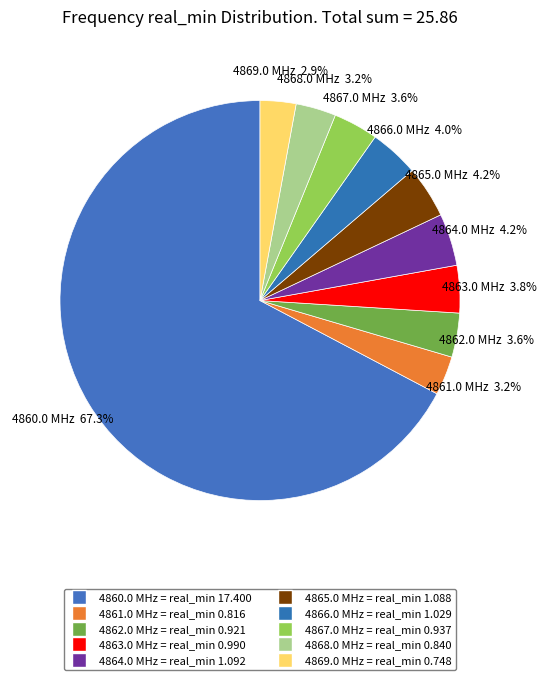

How many segments does this pie chart have?

10